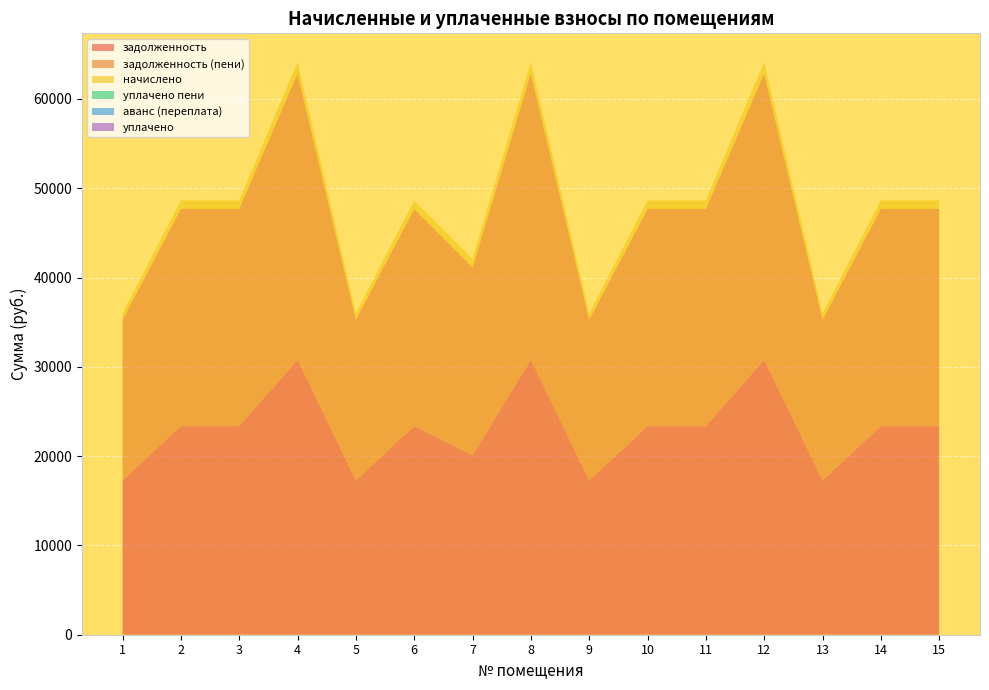

Reading left to right, what are all the values shown in this chart?

задолженность: 1=17281.3	2=23355.6	3=23355.6	4=30795.6	5=17281.3	6=23355.6	7=20087.8	8=30795.6	9=17281.3	10=23355.6	11=23355.6	12=30795.6	13=17281.3	14=23355.6	15=23355.6
задолженность (пени): 1=17997.0	2=24322.8	3=24322.8	4=32070.9	5=17997.0	6=24322.8	7=21055.0	8=32070.9	9=17997.0	10=24322.8	11=24322.8	12=32070.9	13=17997.0	14=24322.8	15=24322.8
начислено: 1=715.6	2=967.2	3=967.2	4=1275.3	5=715.6	6=967.2	7=967.2	8=1275.3	9=715.6	10=967.2	11=967.2	12=1275.3	13=715.6	14=967.2	15=967.2
уплачено пени: 1=0.0	2=0.0	3=0.0	4=0.0	5=0.0	6=0.0	7=0.0	8=0.0	9=0.0	10=0.0	11=0.0	12=0.0	13=0.0	14=0.0	15=0.0
аванс (переплата): 1=0.0	2=0.0	3=0.0	4=0.0	5=0.0	6=0.0	7=0.0	8=0.0	9=0.0	10=0.0	11=0.0	12=0.0	13=0.0	14=0.0	15=0.0
уплачено: 1=0.0	2=0.0	3=0.0	4=0.0	5=0.0	6=0.0	7=0.0	8=0.0	9=0.0	10=0.0	11=0.0	12=0.0	13=0.0	14=0.0	15=0.0